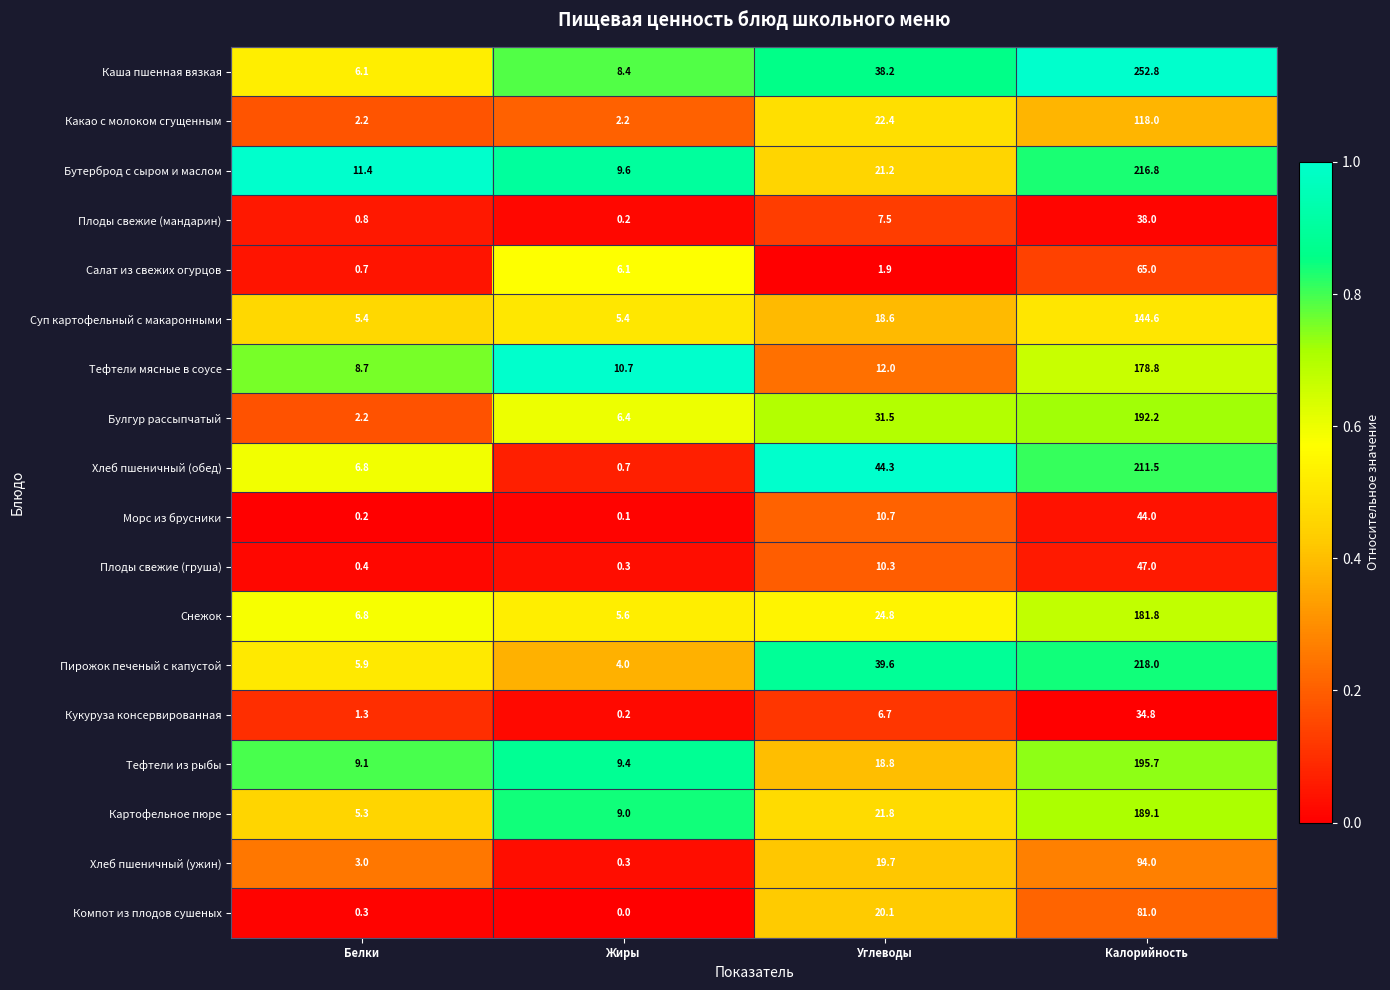

At which category does the chart reach its peak across all series?

Калорийность